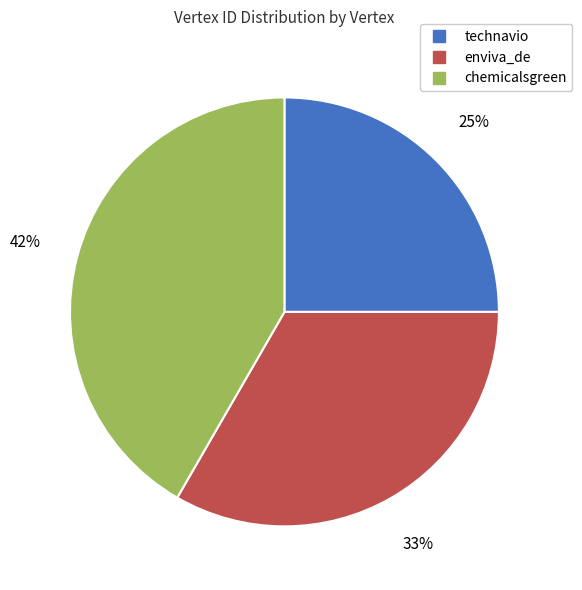

Between chemicalsgreen and enviva_de, which is larger?

chemicalsgreen